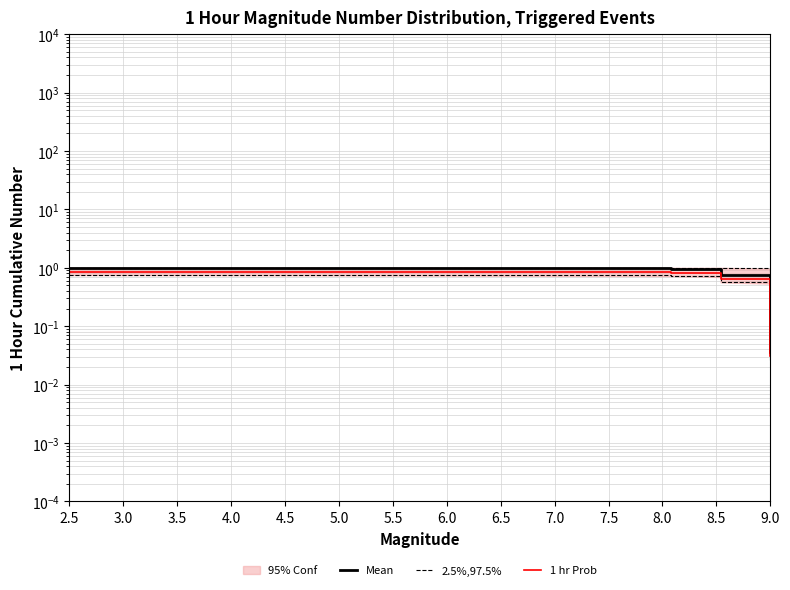

Which category has the highest value across all series?

2.5